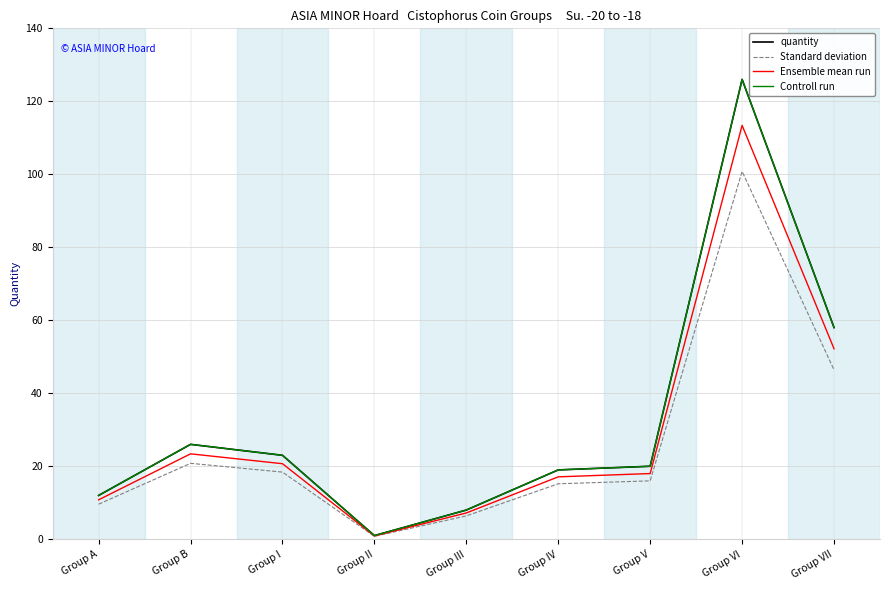

The Standard deviation series shows 9.6 at Group A. True or false?

True